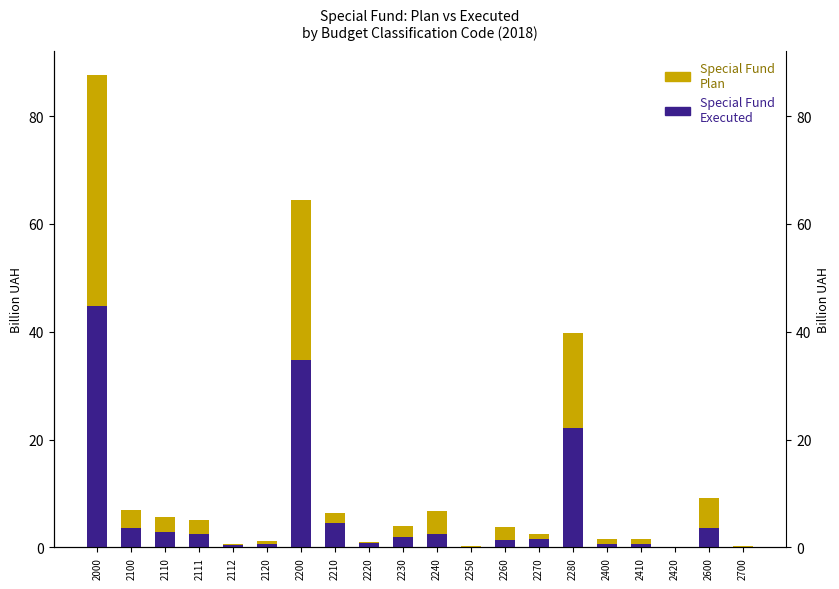

Where is Special Fund Executed nearest to the value 22?

2280